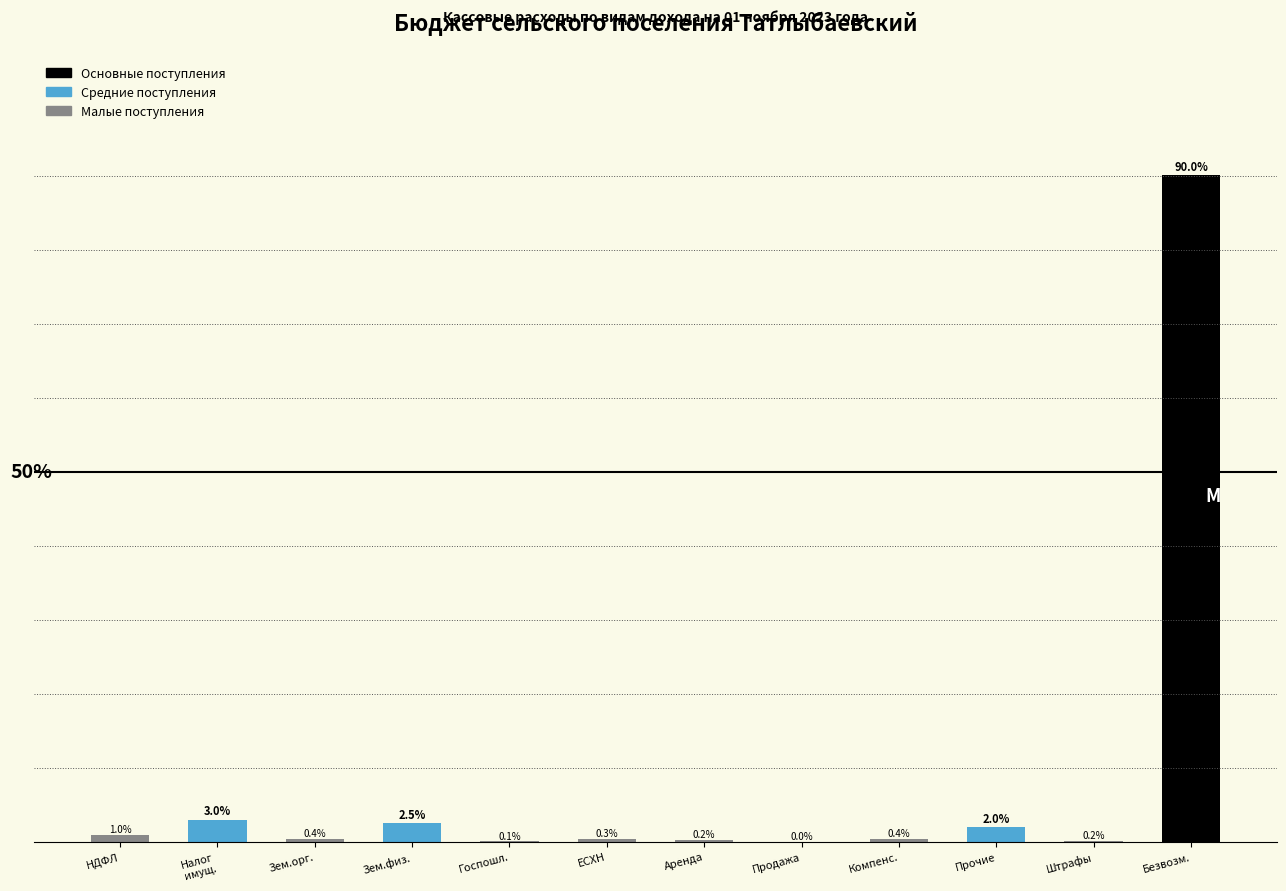

Between НДФЛ and Аренда, which is larger?

НДФЛ